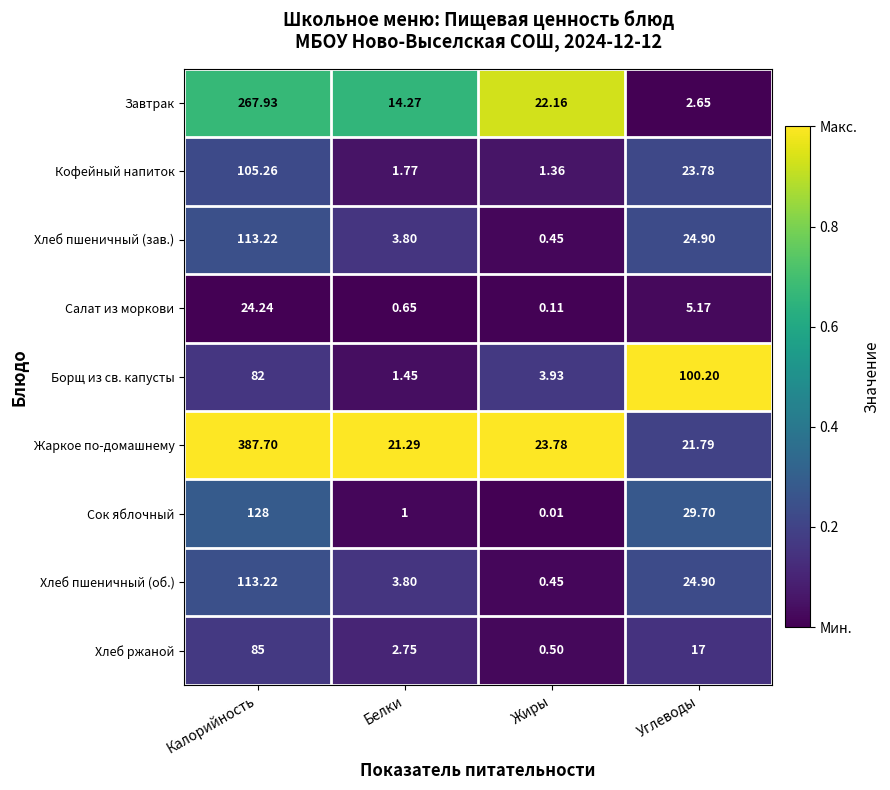

What is the maximum value shown in the chart?

387.7